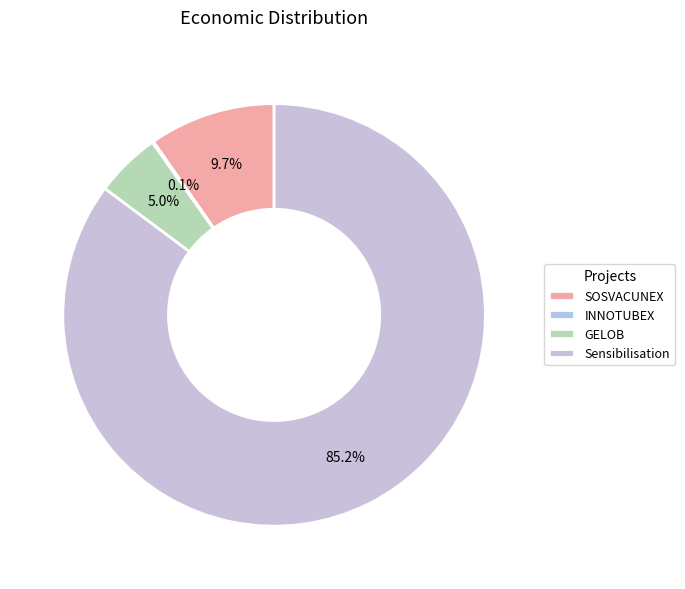

What is the largest slice in the pie chart?

Sensibilisation